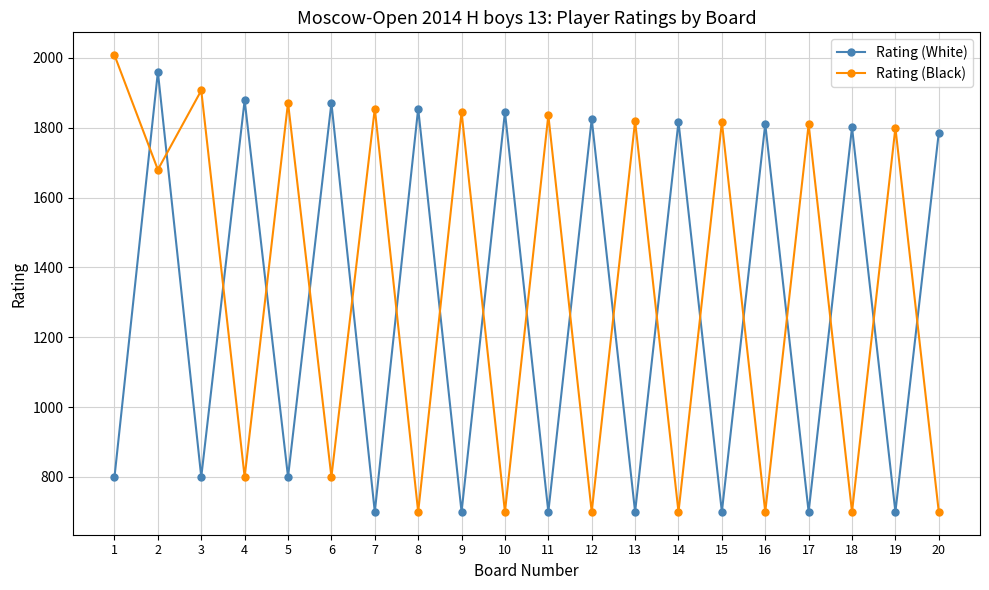

In Rating (White), how many points are higher than both neighbors (excluding endpoints)?

9